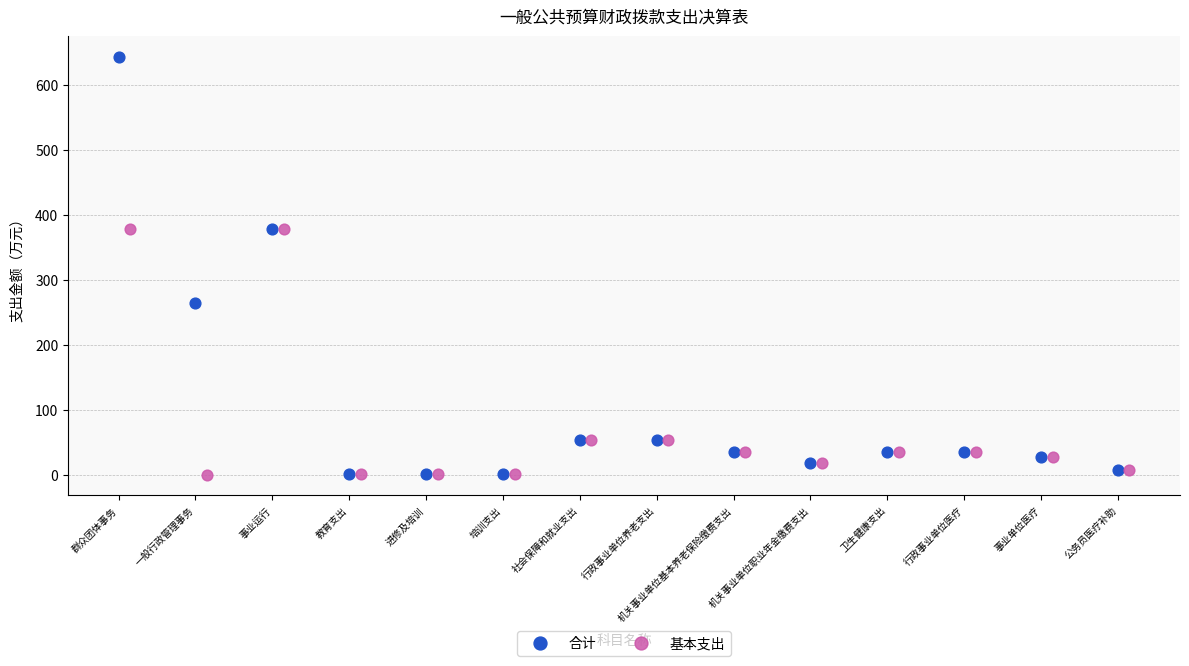

Which series has the largest Y range (max minus min)?

合计